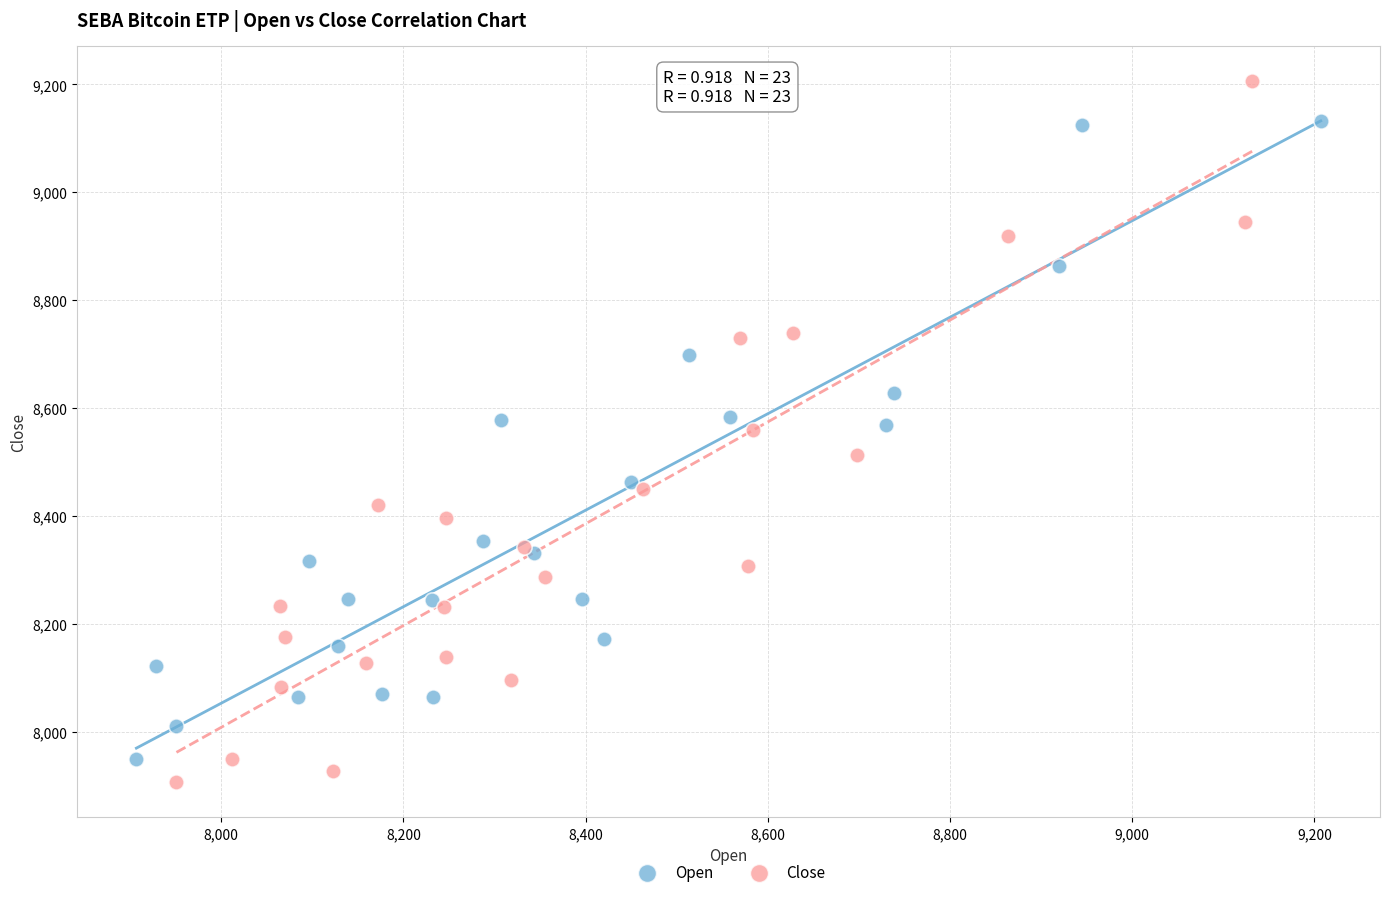

Which series reaches the minimum Y coordinate?

Close